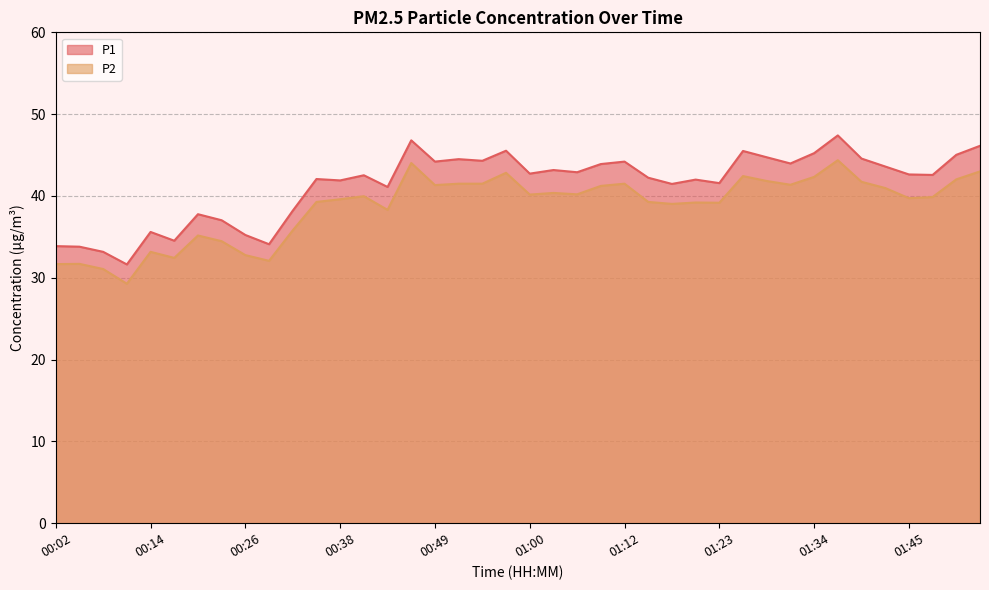

True or false: P2 and P1 cross at least once.

False